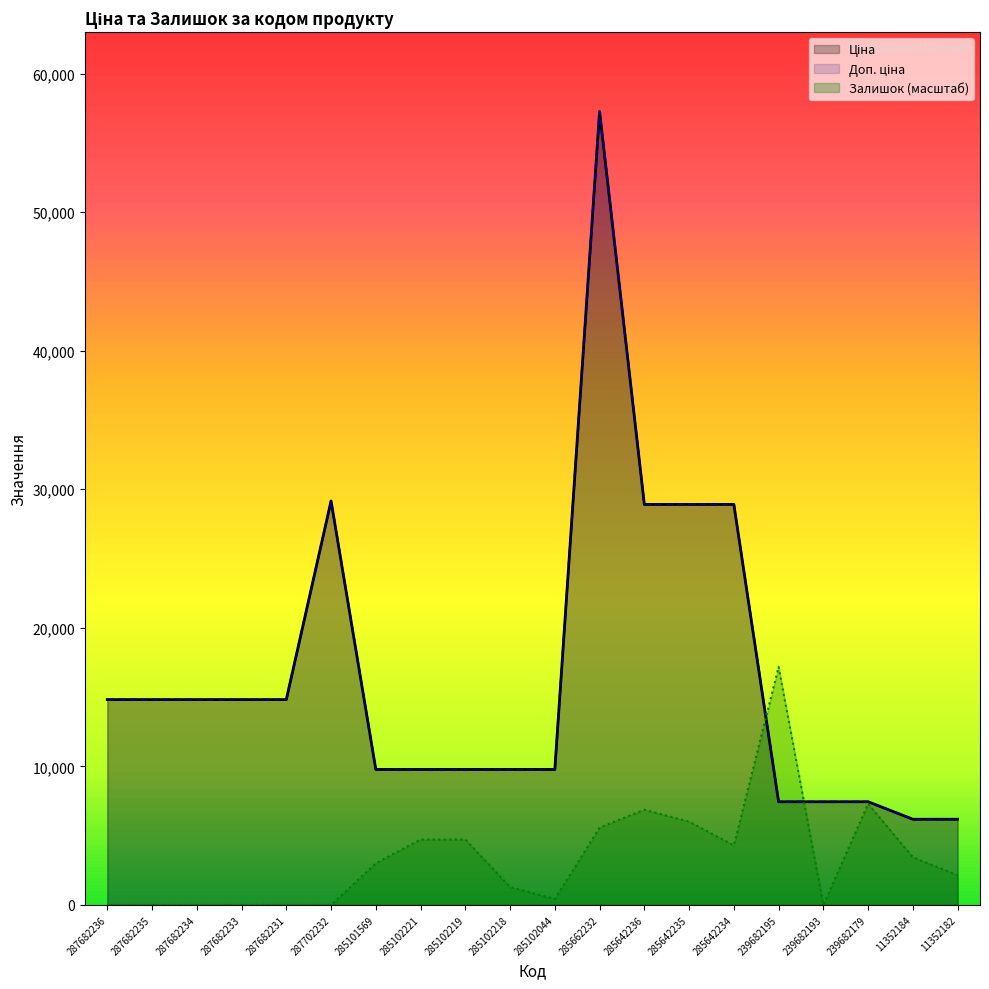

Where is the first local maximum for Ціна?

287702232